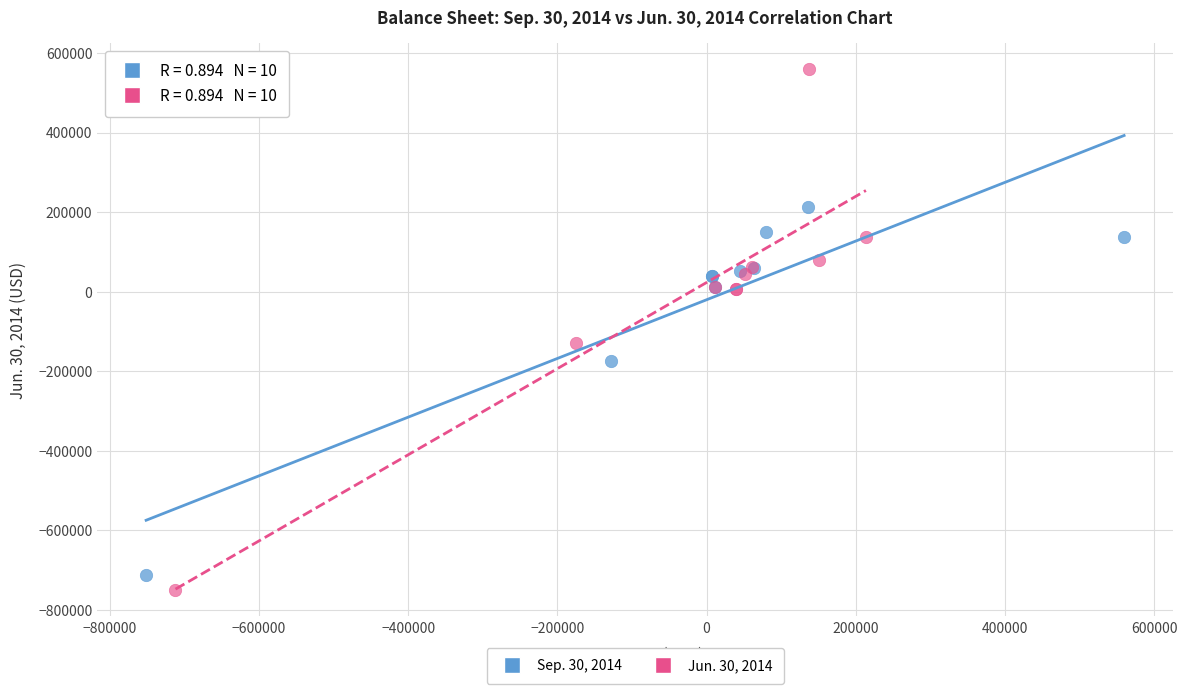

What are all the series names shown in the legend?

Sep. 30, 2014, Jun. 30, 2014